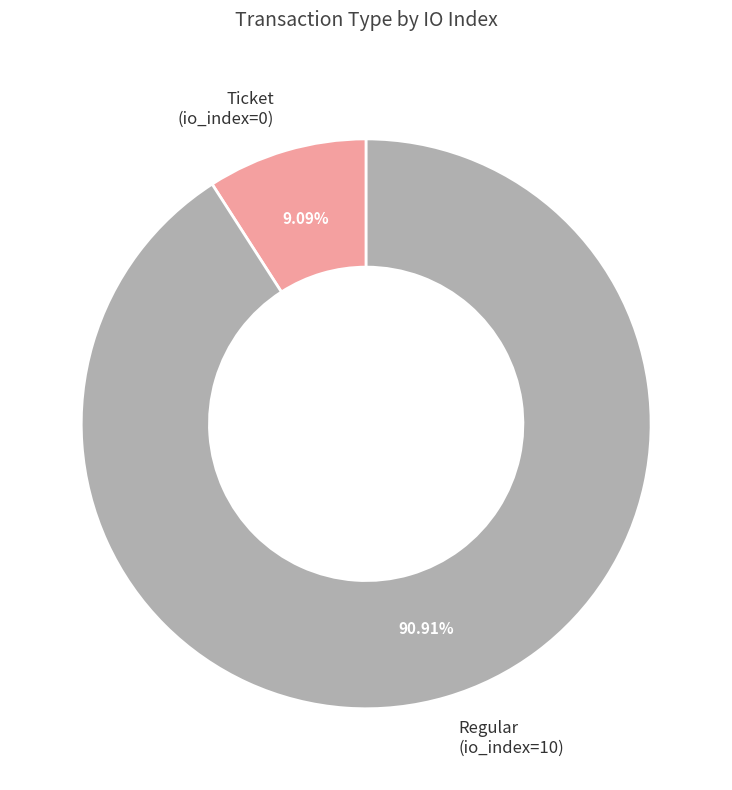

Approximately how many times larger is the value at Regular (io_index=10) compared to Ticket (io_index=0)?

10.0